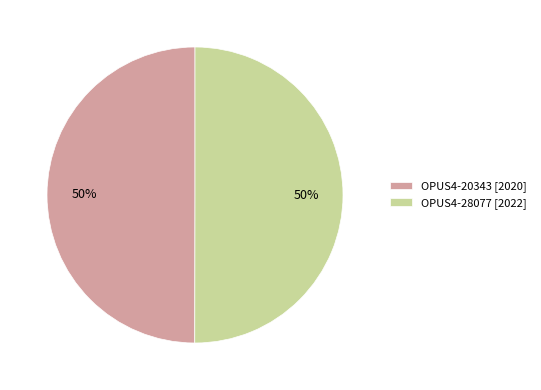

To the nearest percent, what is the combined percentage of OPUS4-28077 [2022] and OPUS4-20343 [2020]?

100%